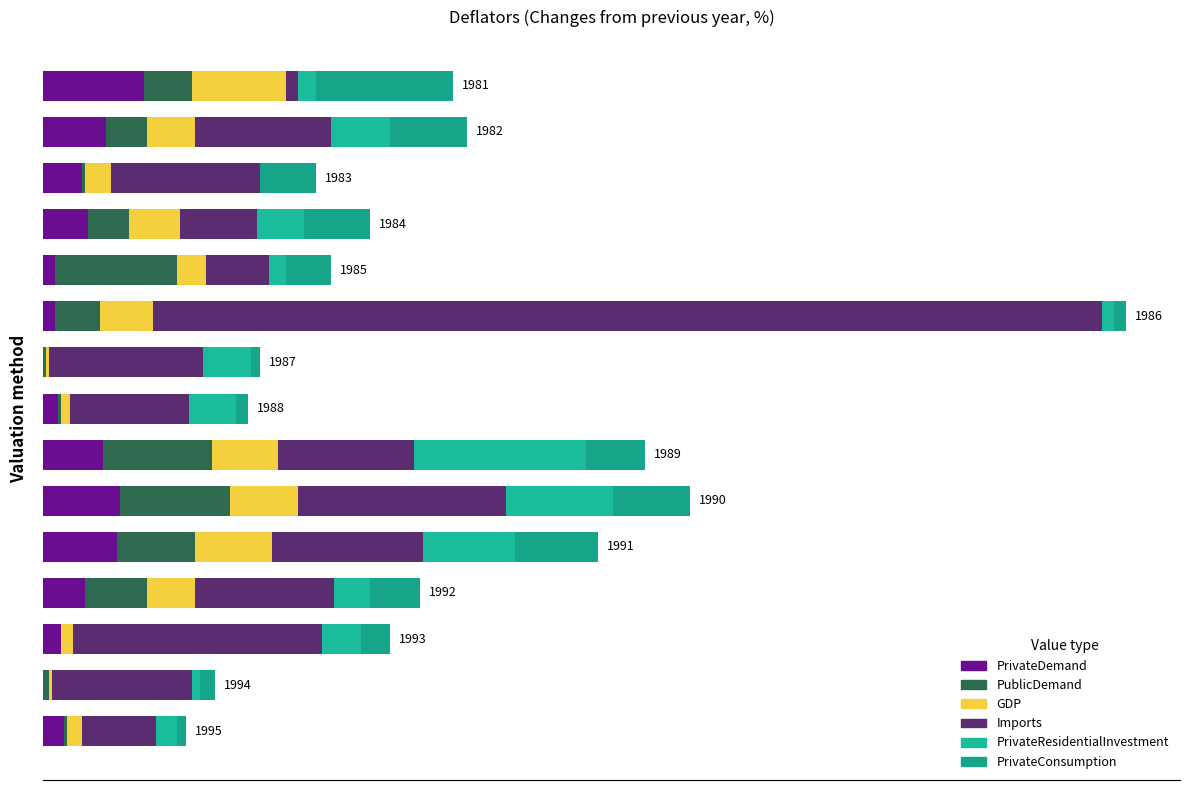

Reading left to right, list all the values displayed in this chart.

PrivateDemand: 3.4	2.1	1.3	1.5	0.4	0.4	0.0	0.5	2.0	2.6	2.5	1.4	0.6	0.0	0.7
PublicDemand: 1.6	1.4	0.1	1.4	4.1	1.5	0.1	0.1	3.7	3.7	2.6	2.1	0.0	0.2	0.1
GDP: 3.2	1.6	0.9	1.7	1.0	1.8	0.1	0.3	2.2	2.3	2.6	1.6	0.4	0.1	0.5
Imports: 0.4	4.6	5.0	2.6	2.1	32.0	5.2	4.0	4.6	7.0	5.1	4.7	8.4	4.7	2.5
PrivateResidentialInvestment: 0.6	2.0	0.0	1.6	0.6	0.4	1.6	1.6	5.8	3.6	3.1	1.2	1.3	0.3	0.7
PrivateConsumption: 4.6	2.6	1.9	2.2	1.5	0.4	0.3	0.4	2.0	2.6	2.8	1.7	1.0	0.5	0.3